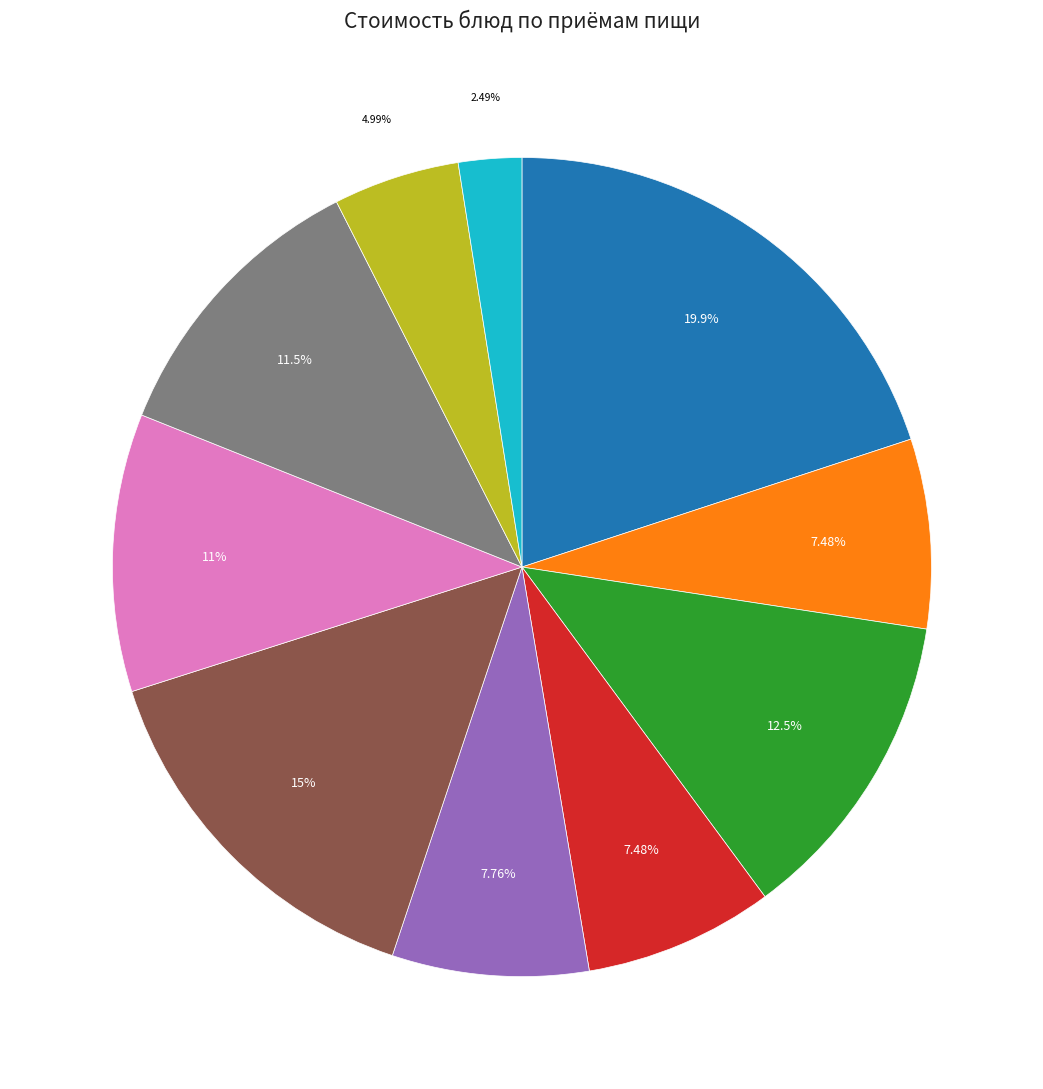

Is there any slice that represents more than half of the pie?

No